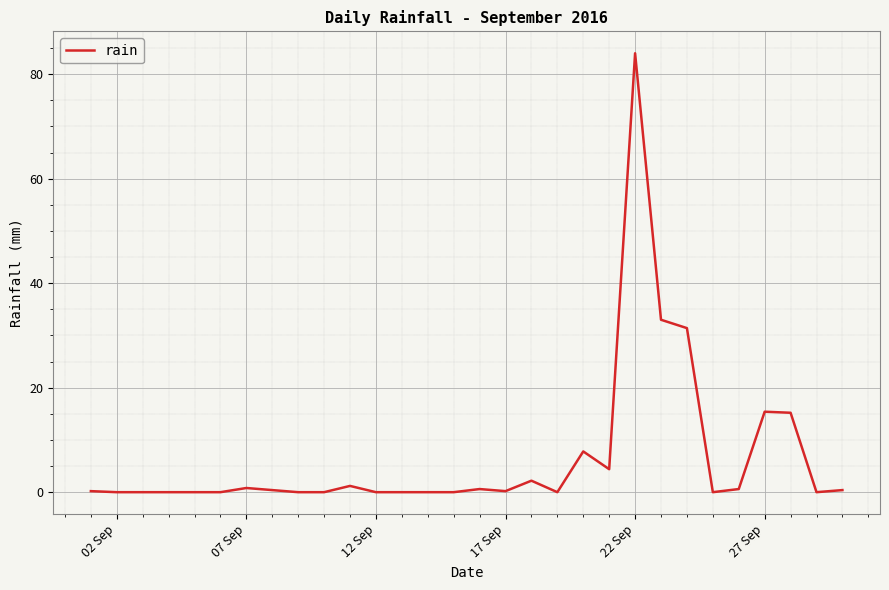

How many categories are shown in the chart?

30